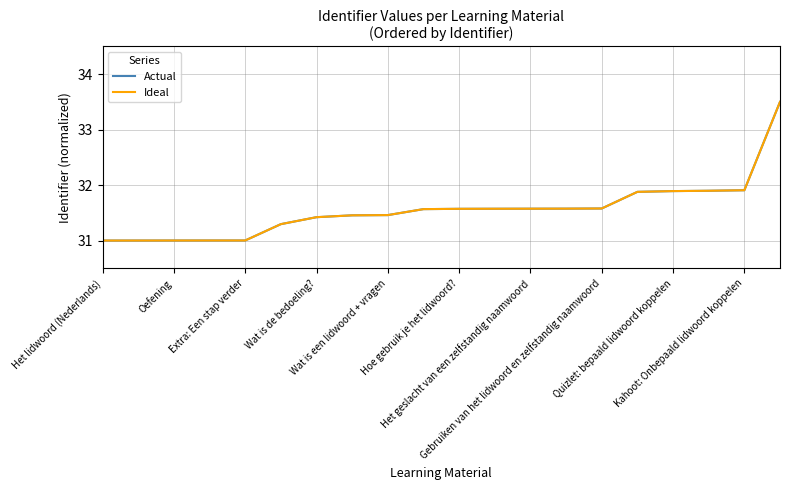

Which series has the largest range (max minus min)?

Actual